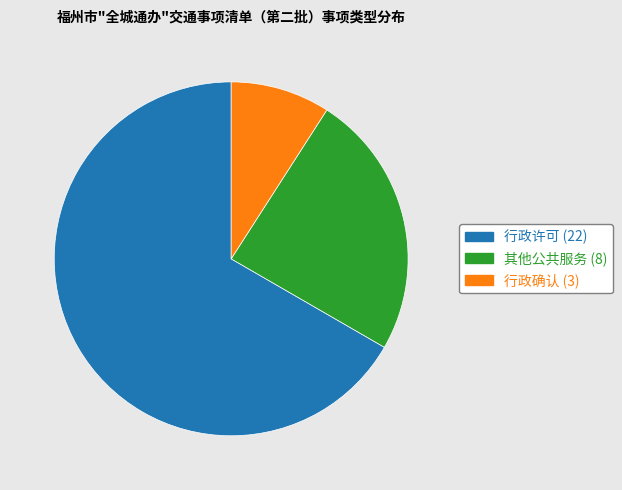

Which category has the biggest portion of the pie?

行政许可